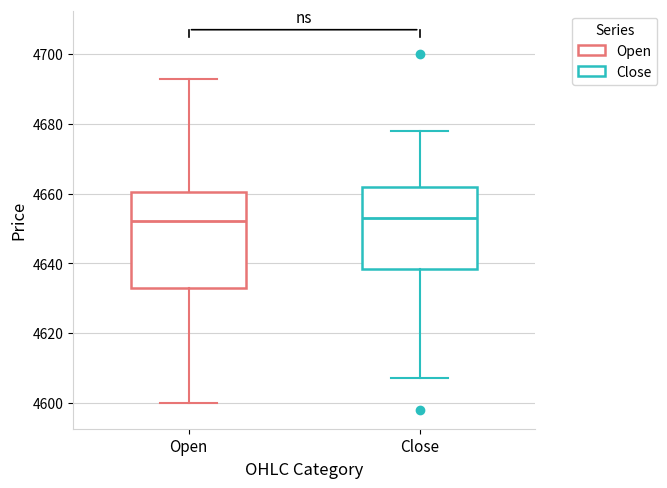

Reading left to right, transcribe this box plot: for each box, give where its median line is, the range the box spans, and where its two whiskers end, as read against the y-axis. The values are not printed on the chart, so give them approximately, as read against the axis.

Open: median 4652, box 4634 to 4660, whiskers 4600 to 4694
Close: median 4654, box 4638 to 4662, whiskers 4608 to 4678